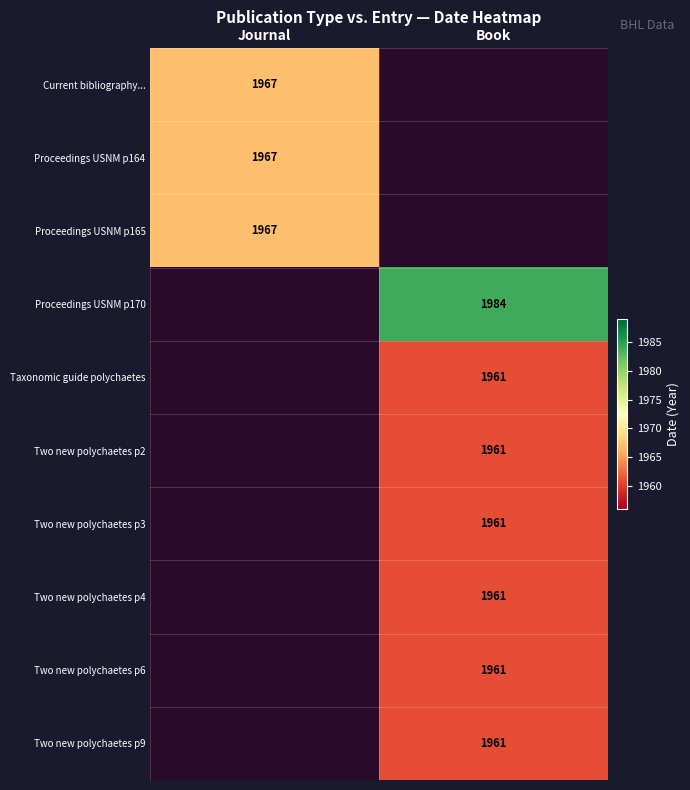

The Proceedings USNM p164 series shows 3478 at Journal. True or false?

False